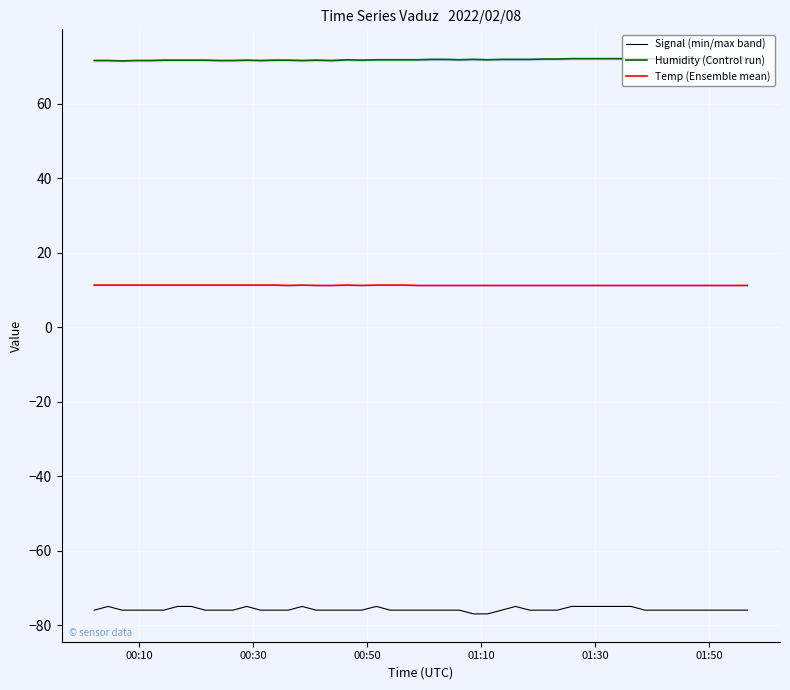

True or false: Signal (min/max band) and Humidity (Control run) intersect in this chart.

False